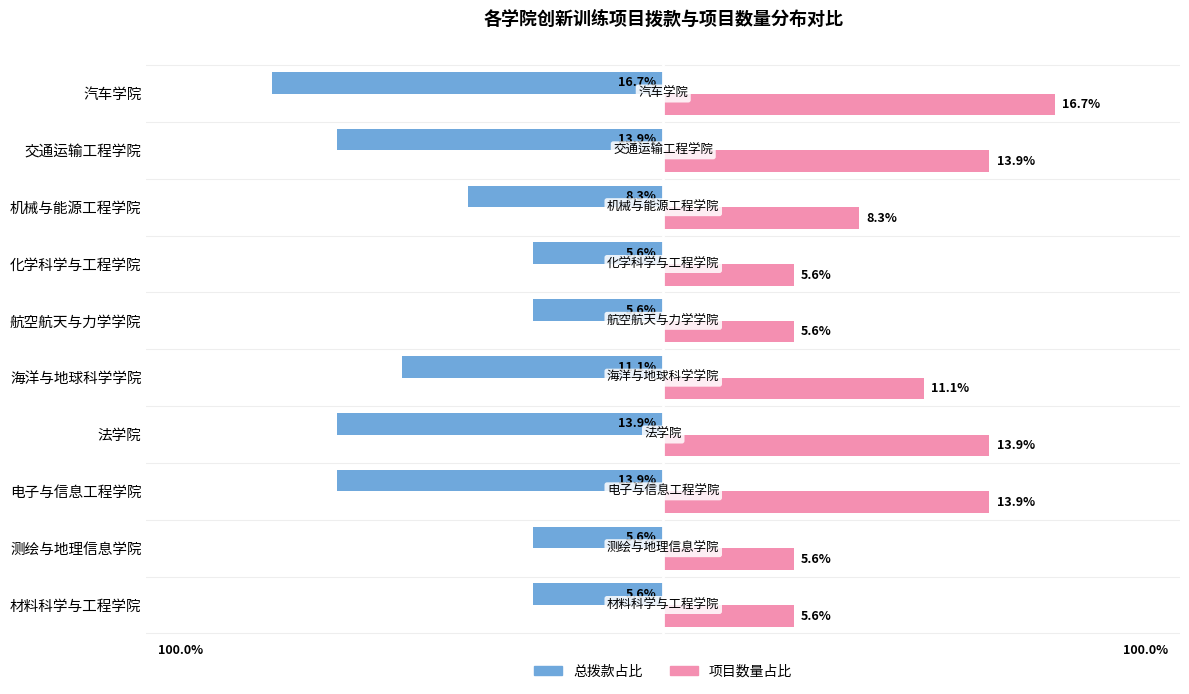

At which label is 总拨款占比 closest to -11?

海洋与地球科学学院